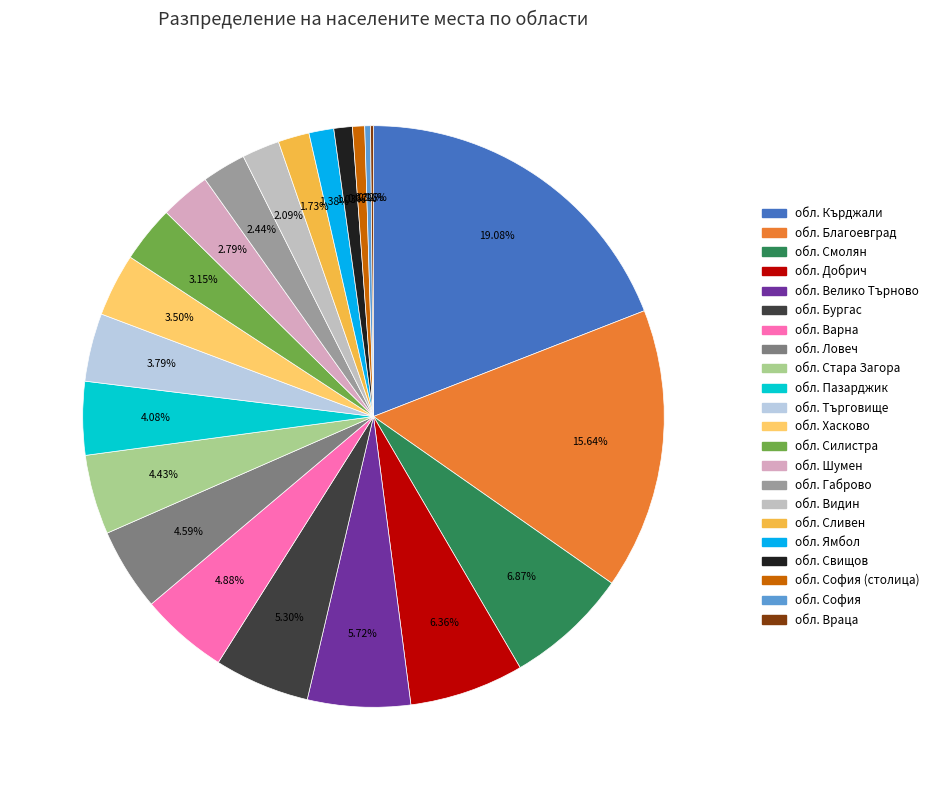

Which slice is the largest?

обл. Кърджали